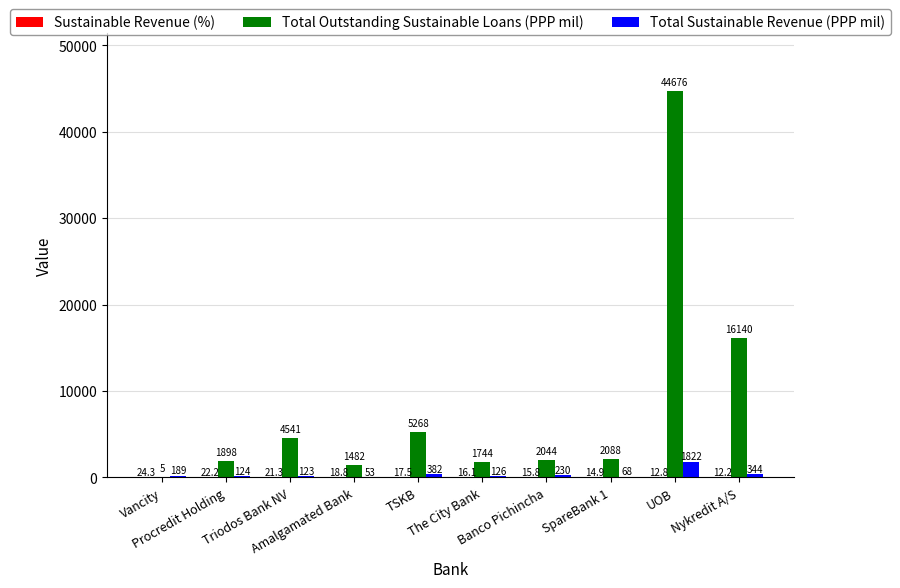

What is the sum of all Total Sustainable Revenue (PPP mil) values?

3461.0